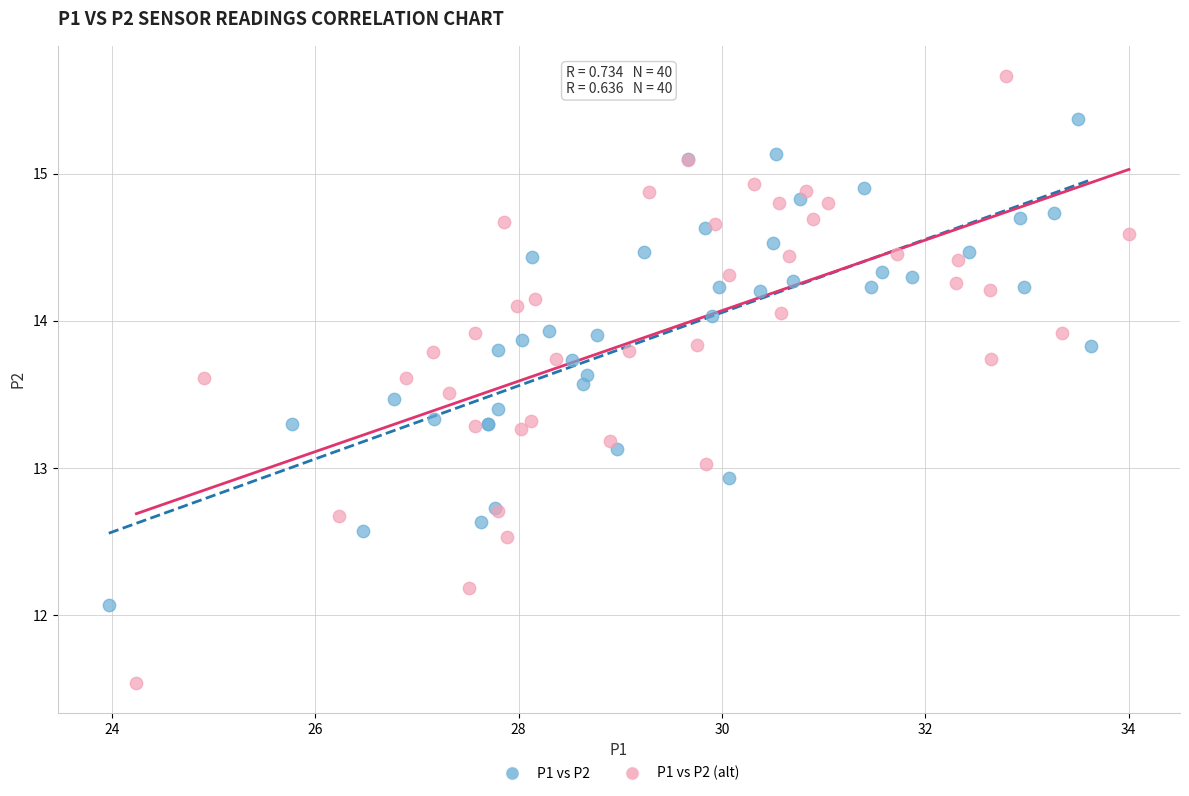

Which series reaches the maximum Y coordinate?

P1 vs P2 (alt)